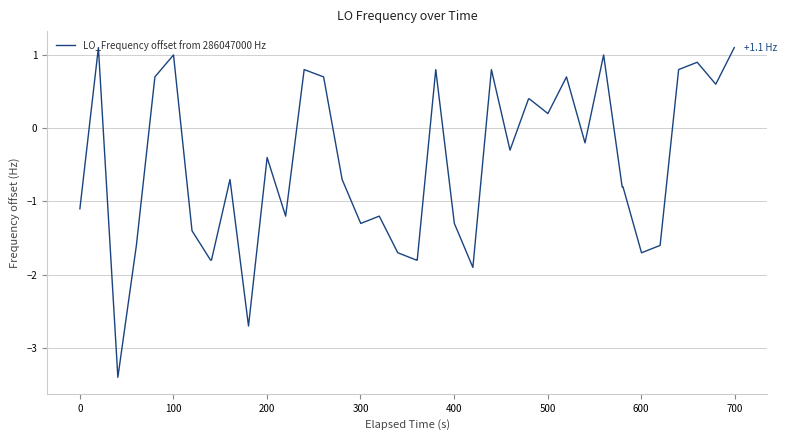

What is the difference between the maximum and minimum values?

4.5